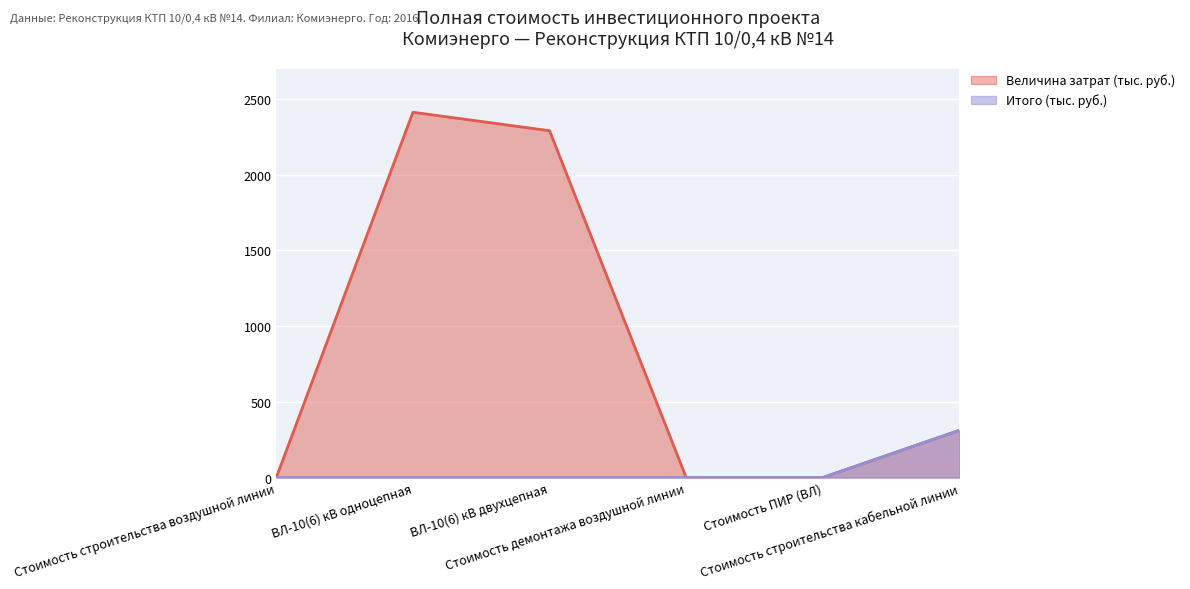

List the series in order of their overall mean, lowest first.

Итого (тыс. руб.), Величина затрат (тыс. руб.)